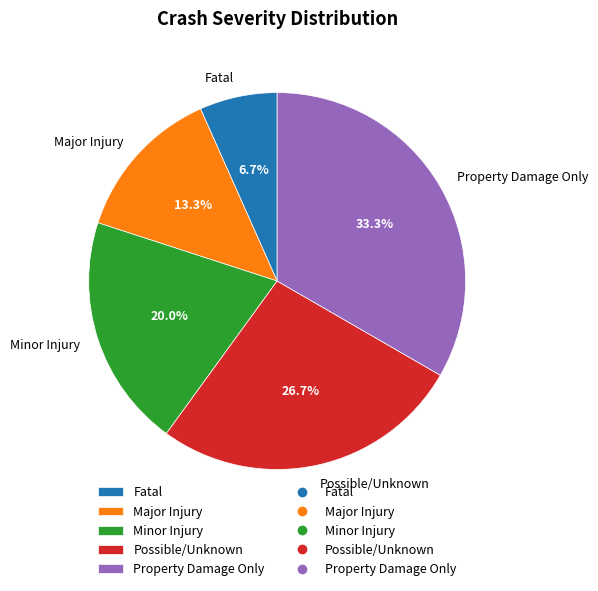

Count the number of slices in the pie.

5